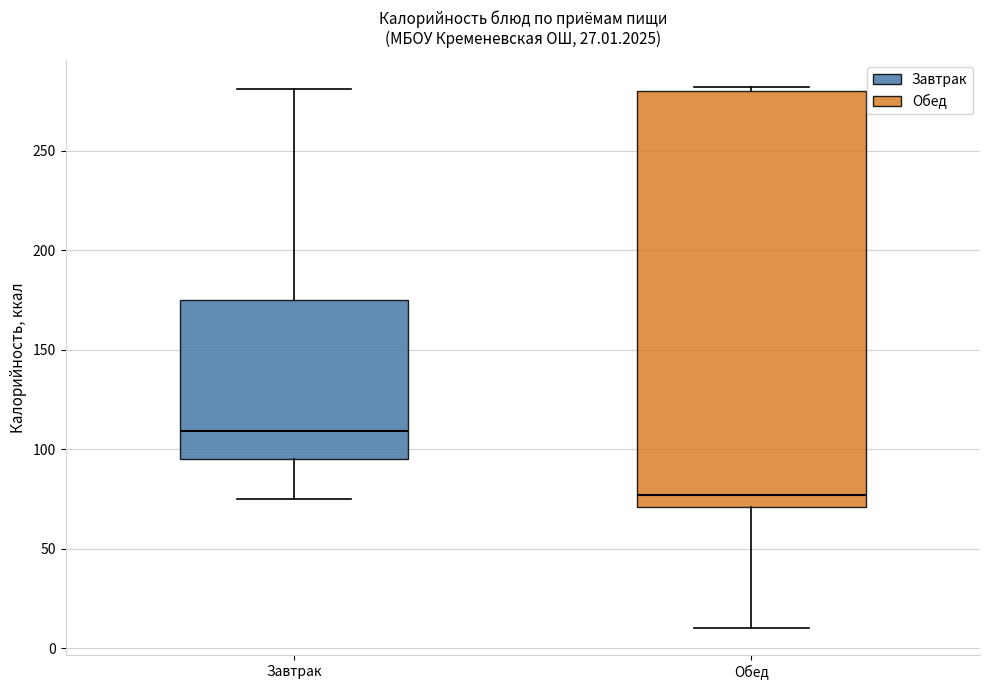

Which box has the lowest median line?

Обед